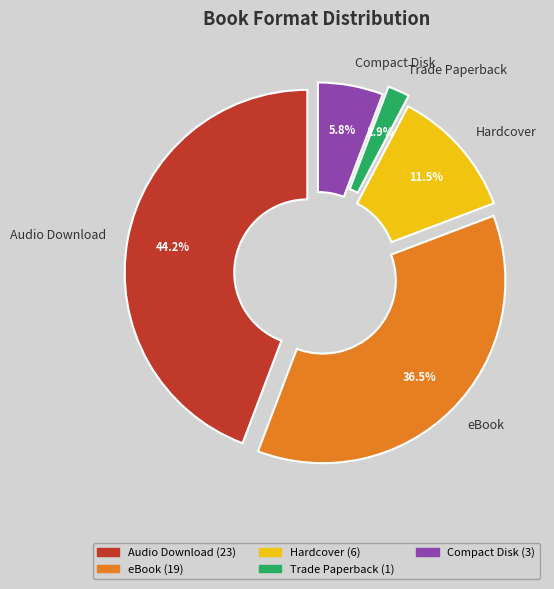

Combined, do Audio Download and eBook account for over 50%?

Yes